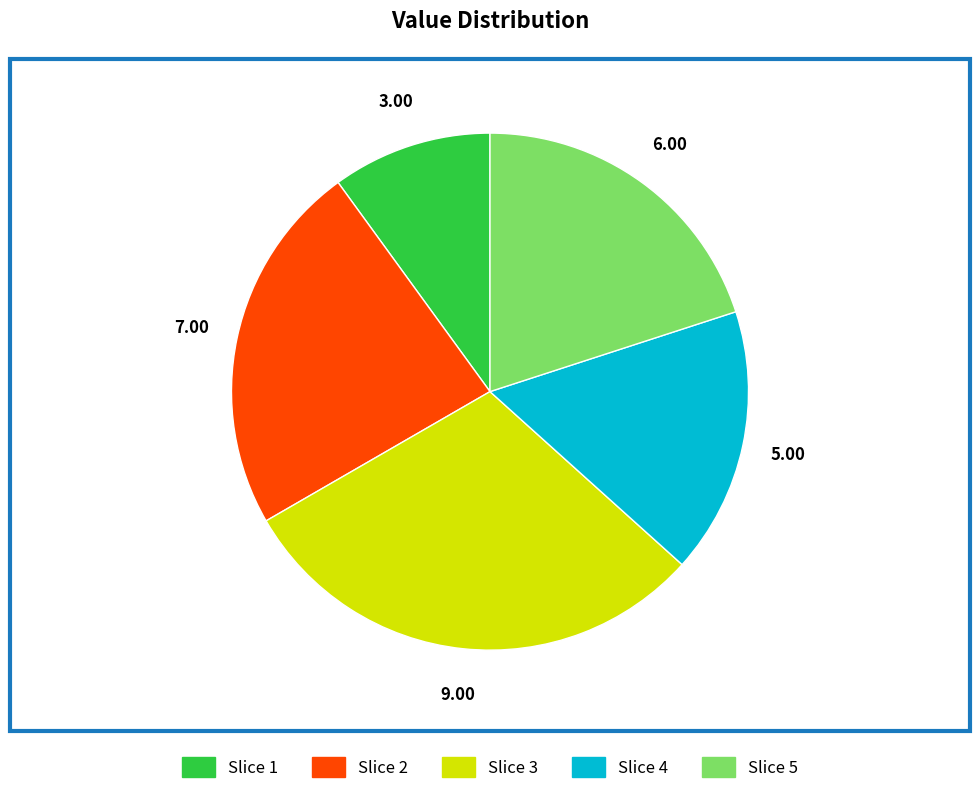

Is the sum of Slice 2 and Slice 3 greater than half?

Yes